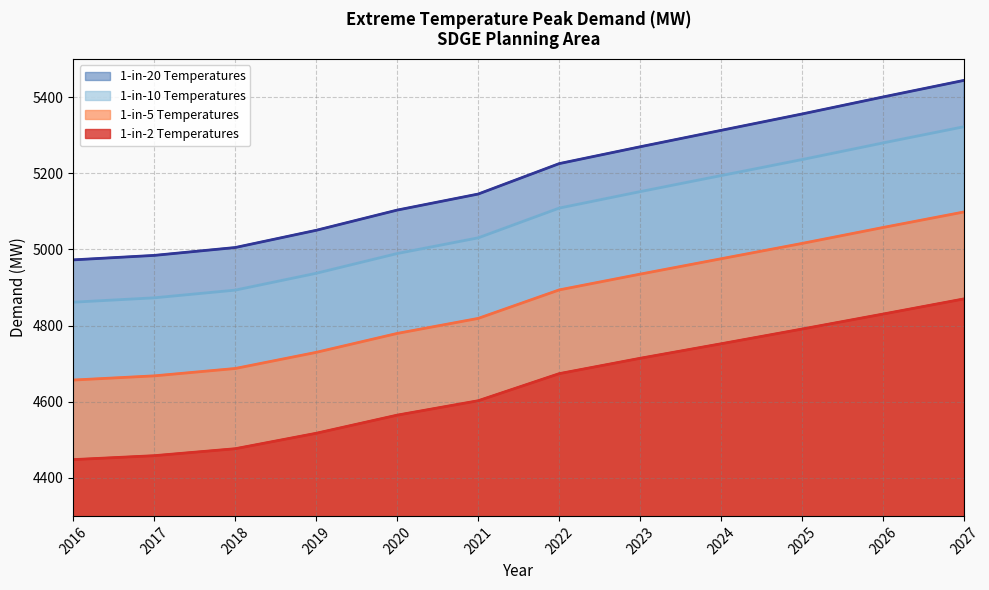

Reading left to right, transcribe all the data shown in this chart.

1-in-2 Temperatures: 2016=4447.9	2017=4458.2	2018=4476.5	2019=4517.1	2020=4564.8	2021=4602.6	2022=4673.7	2023=4714.1	2024=4752.3	2025=4791.0	2026=4830.4	2027=4870.2
1-in-5 Temperatures: 2016=4972.8	2017=4984.5	2018=5005.2	2019=5050.5	2020=5103.6	2021=5145.7	2022=5225.6	2023=5269.9	2024=5313.1	2025=5356.1	2026=5400.8	2027=5444.4
1-in-10 Temperatures: 2016=4861.6	2017=4873.0	2018=4893.3	2019=4937.5	2020=4989.4	2021=5030.6	2022=5108.8	2023=5152.1	2024=5194.3	2025=5236.3	2026=5280.1	2027=5322.7
1-in-20 Temperatures: 2016=4657.0	2017=4667.9	2018=4687.3	2019=4729.7	2020=4779.5	2021=4818.9	2022=4893.8	2023=4935.2	2024=4975.7	2025=5016.0	2026=5057.8	2027=5098.7